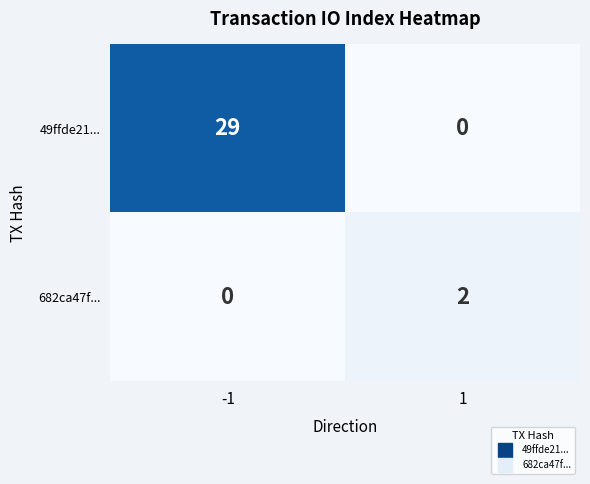

Reading left to right, list all the values displayed in this chart.

49ffde21...: -1=29	1=0
682ca47f...: -1=0	1=2